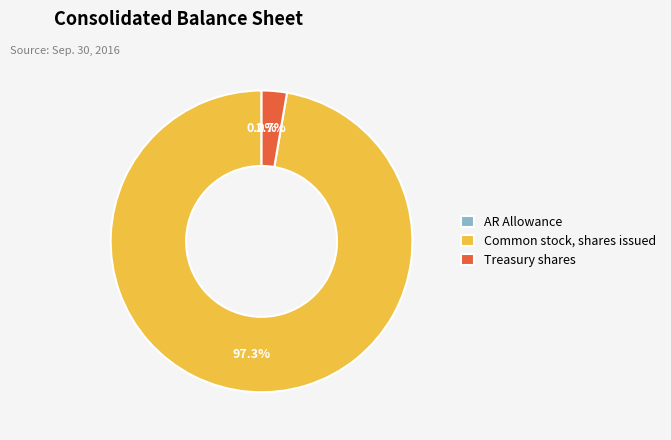

Between Common stock, shares issued and Treasury shares, which is larger?

Common stock, shares issued